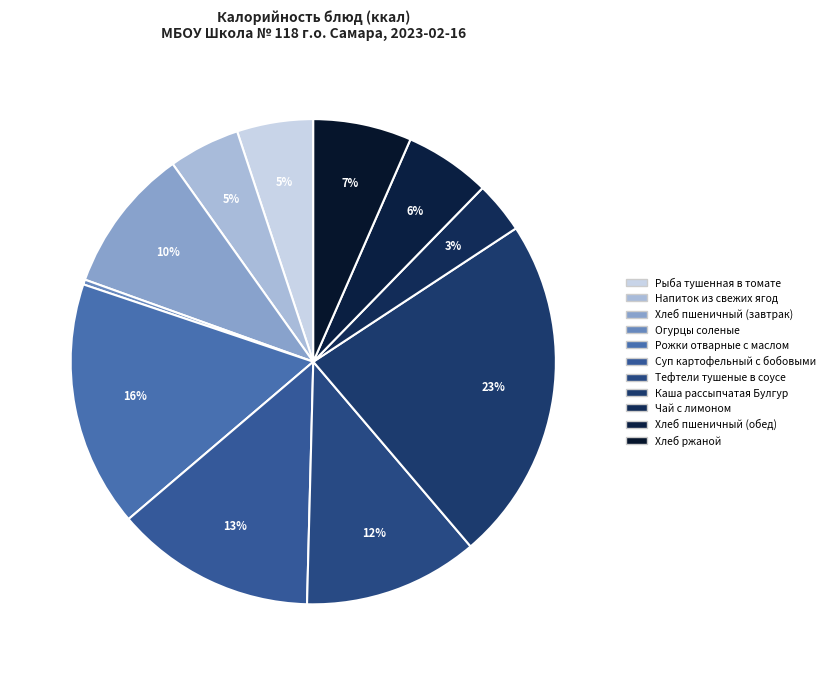

Count the number of slices in the pie.

11